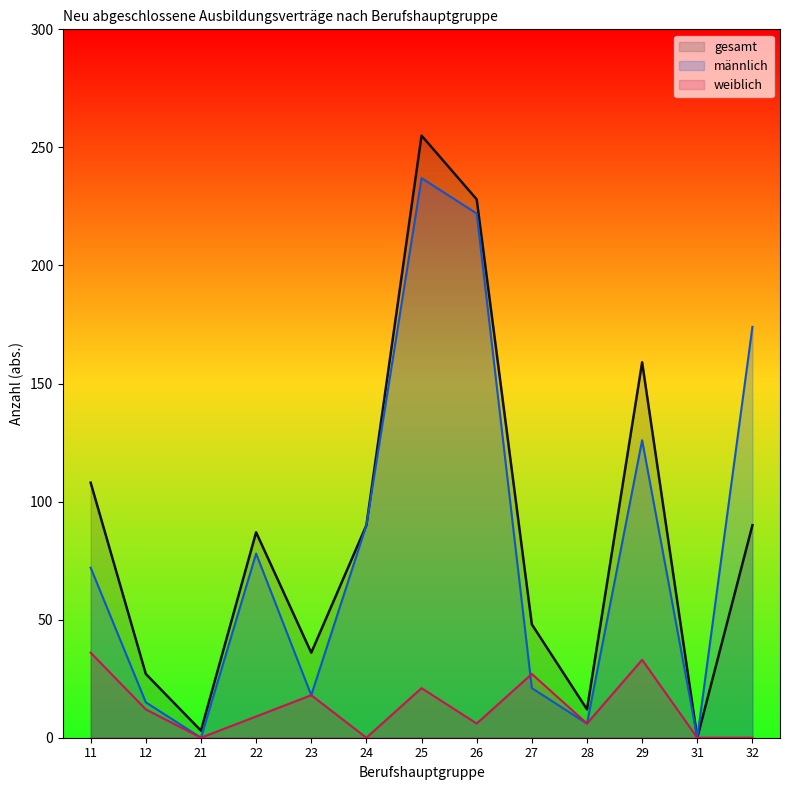

What is the sum of the gesamt values at 11 and 21?

111